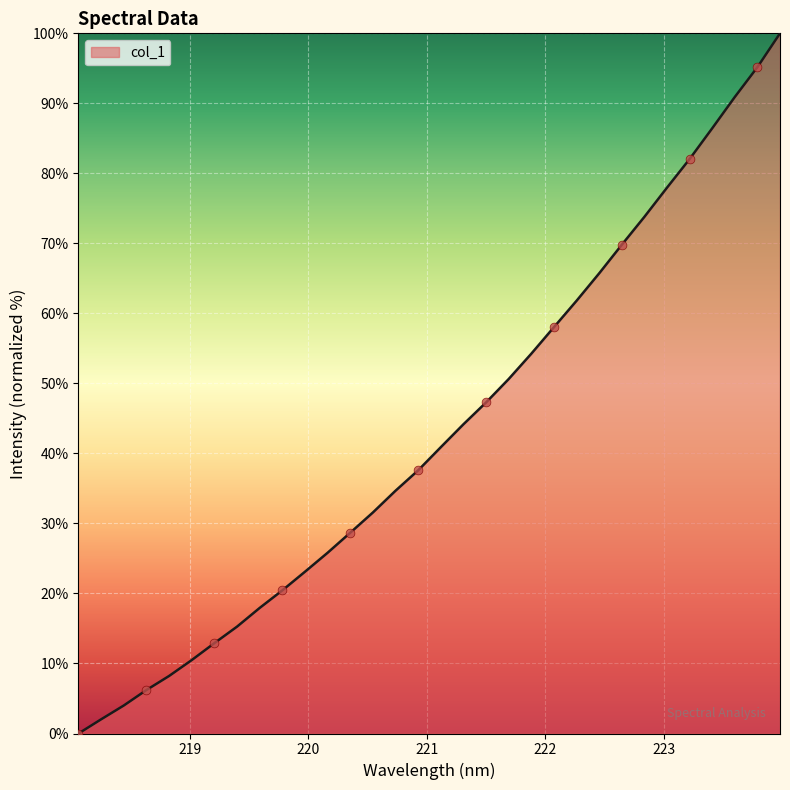

What is the greatest value displayed?

100.0